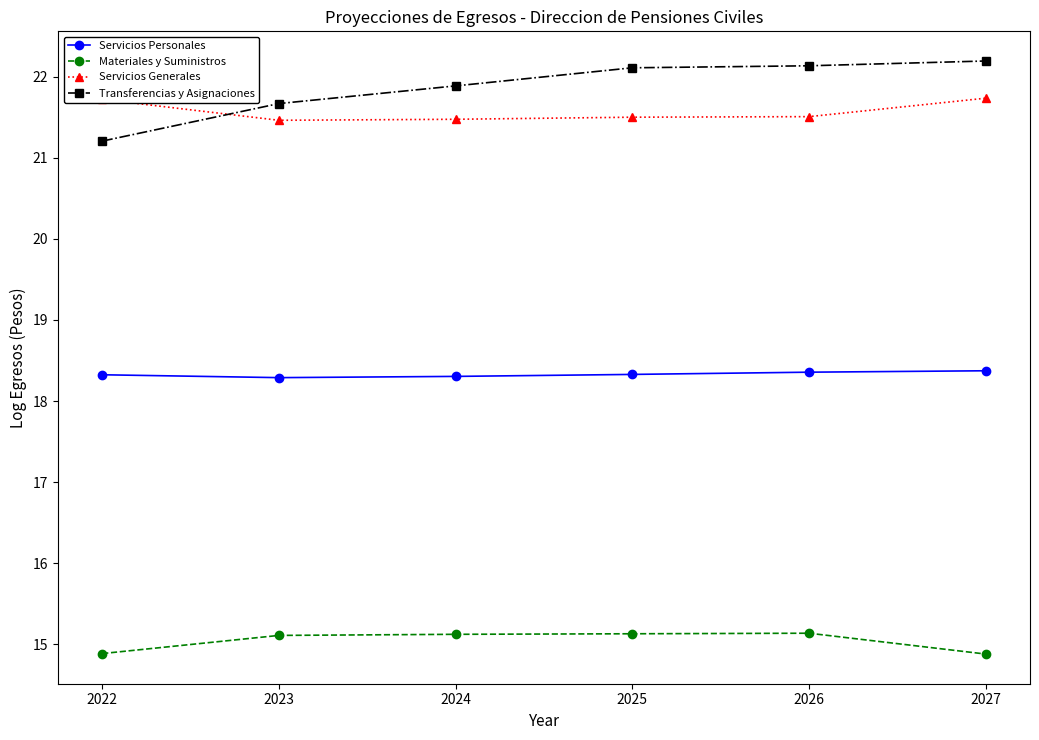

What is the total value across all series at 2026?

77.1